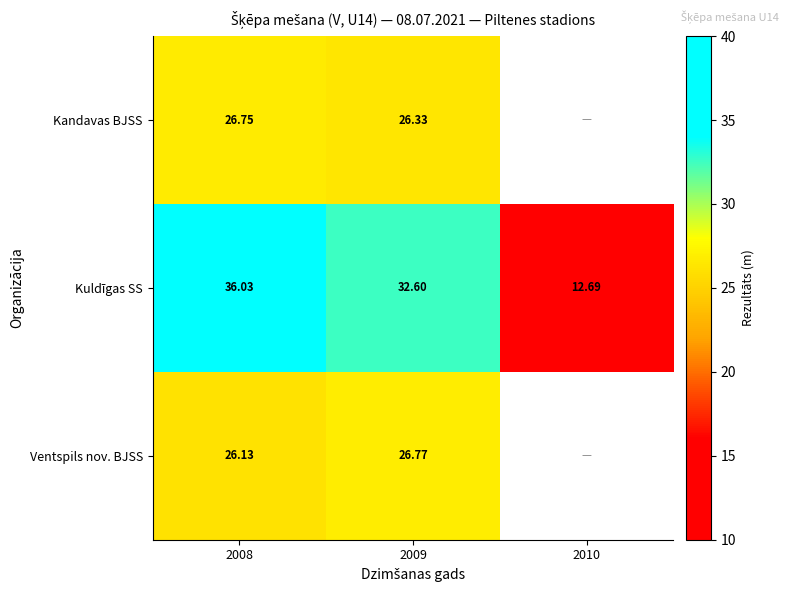

Which series changed the most between 2008 and 2009?

Kuldīgas SS